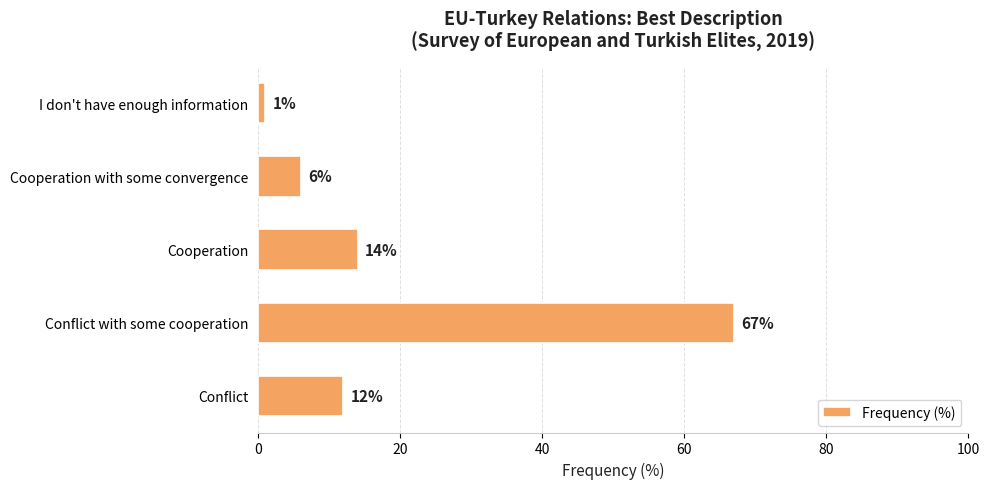

At which label is the value closest to 34?

Cooperation